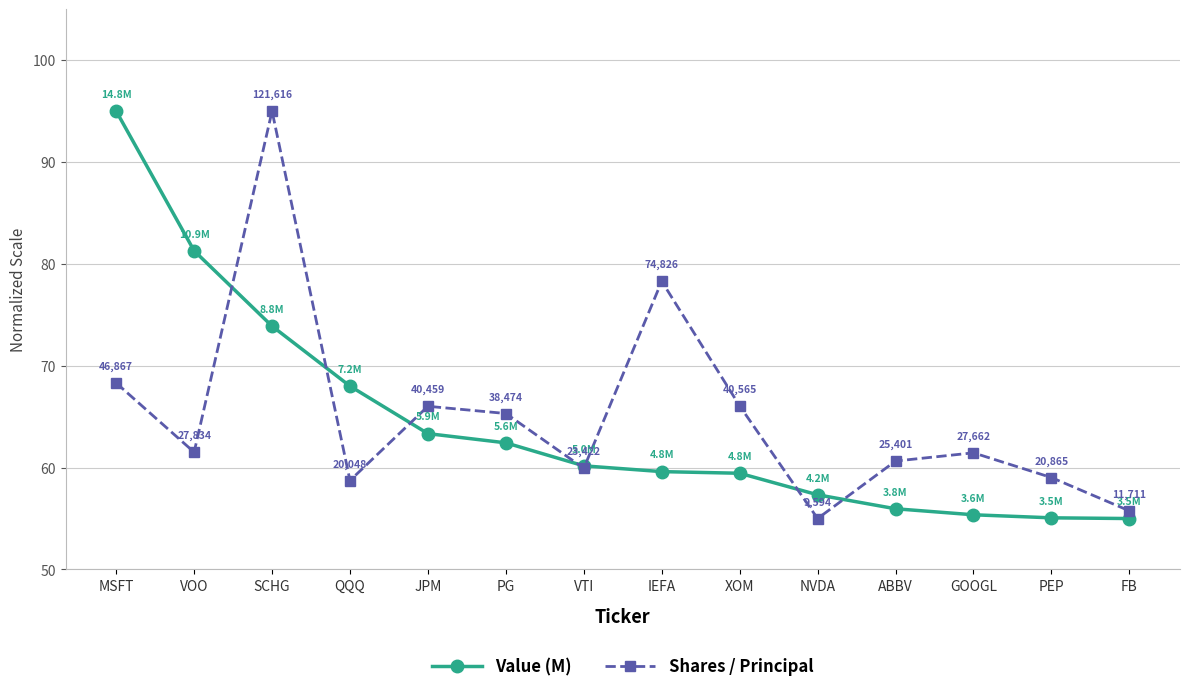

The Shares / Principal series shows 120.8 at MSFT. True or false?

False